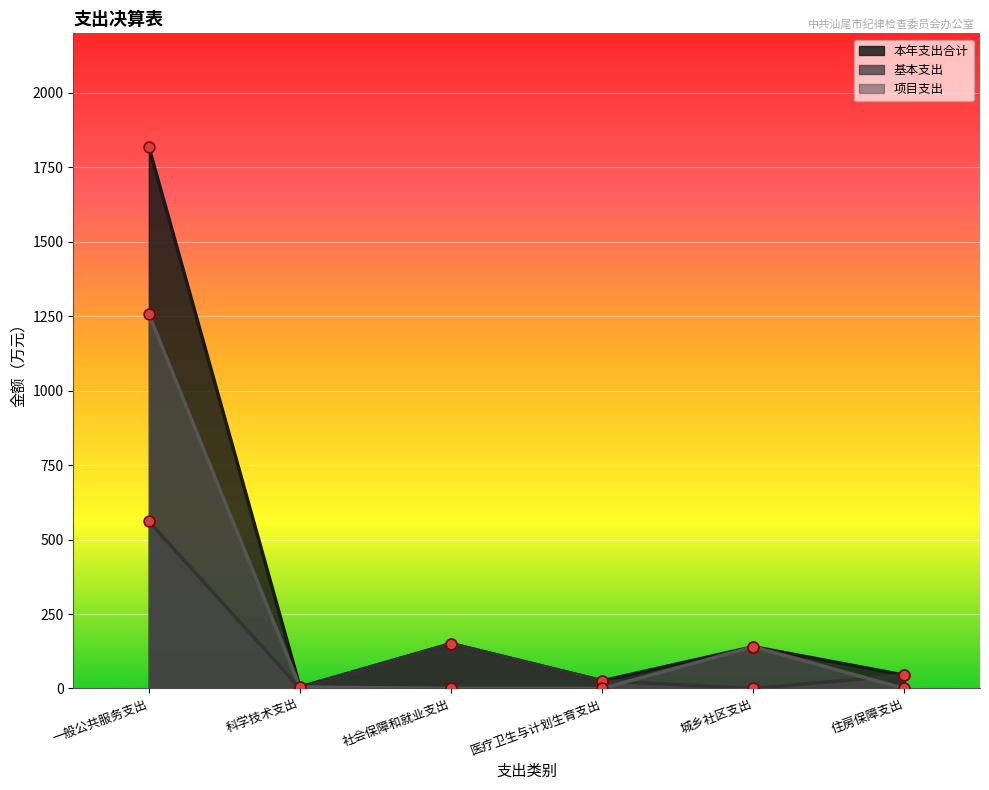

What are all the series names shown in the legend?

本年支出合计, 基本支出, 项目支出